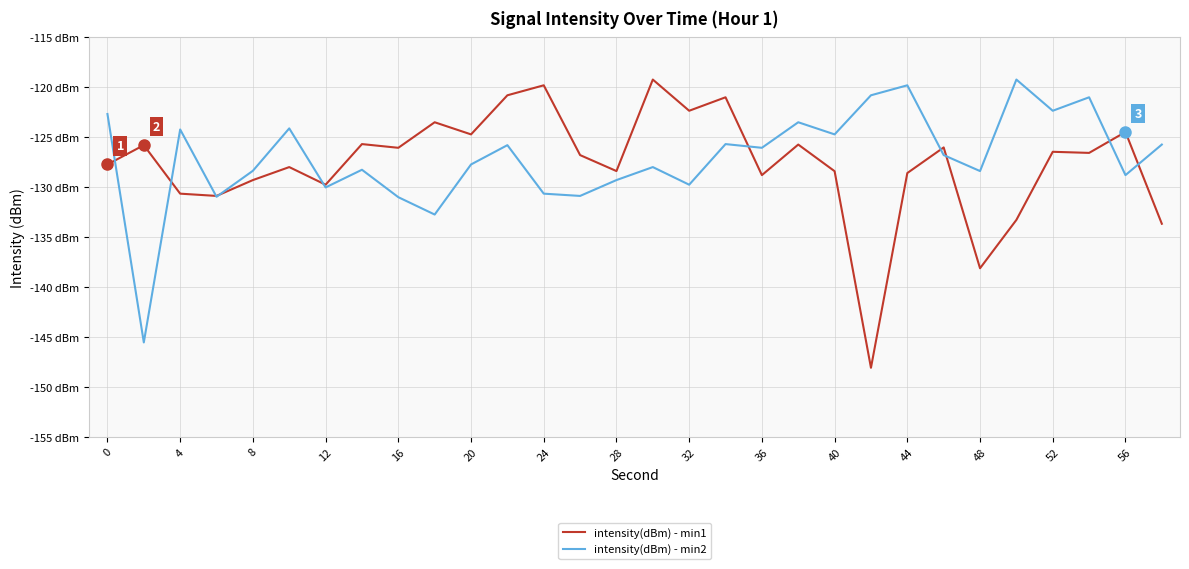

How many times do intensity(dBm) - min1 and intensity(dBm) - min2 cross each other?

10